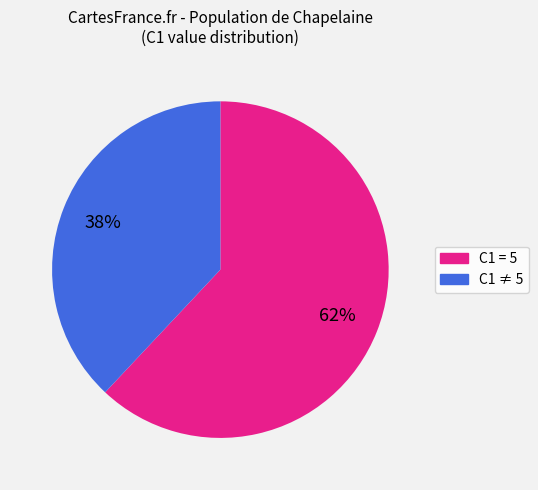

Is there a majority slice in this chart?

Yes